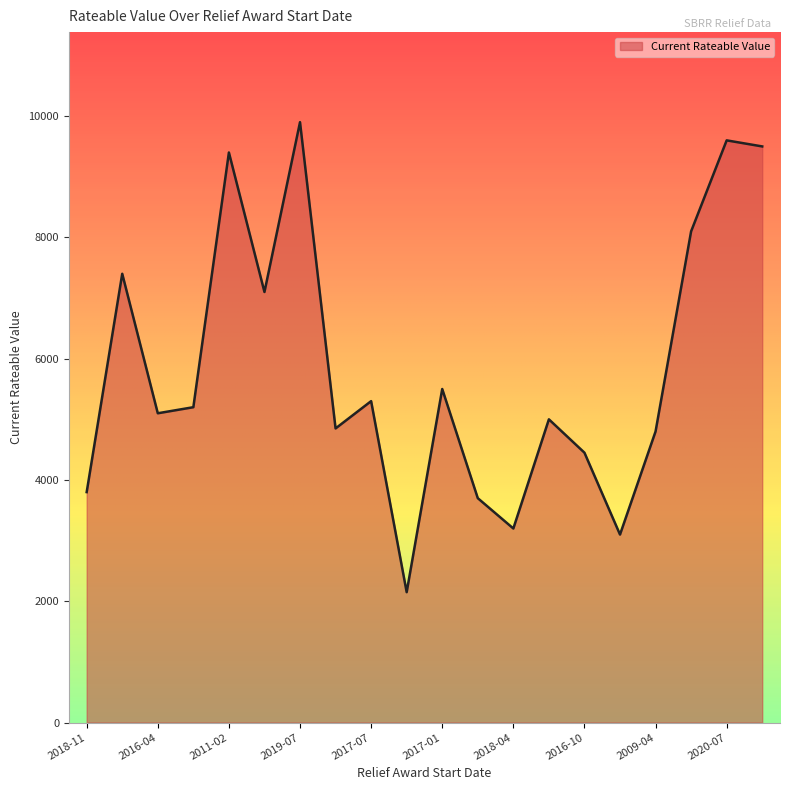

What is the maximum value shown in the chart?

9900